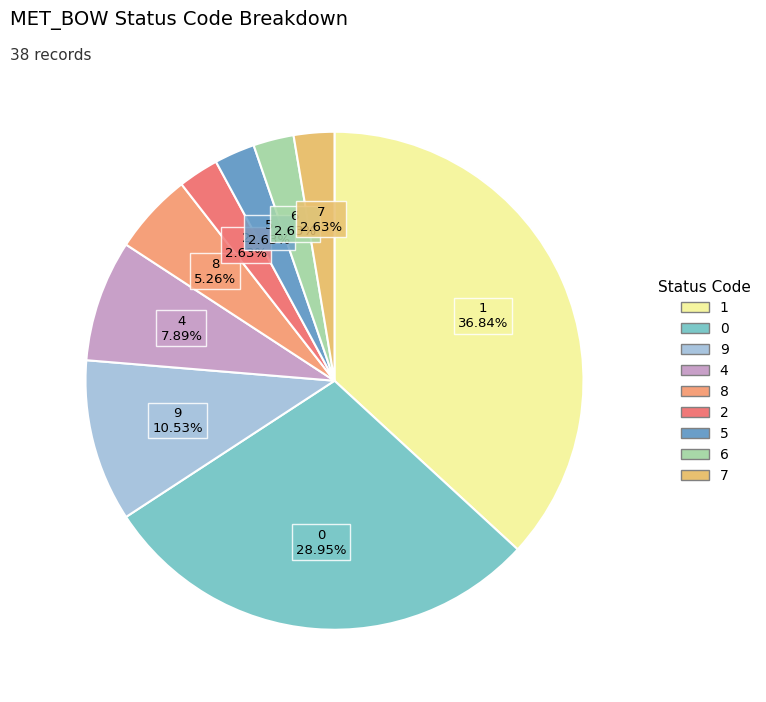

To the nearest percent, what is the difference between the largest and smallest slice percentages?

34%